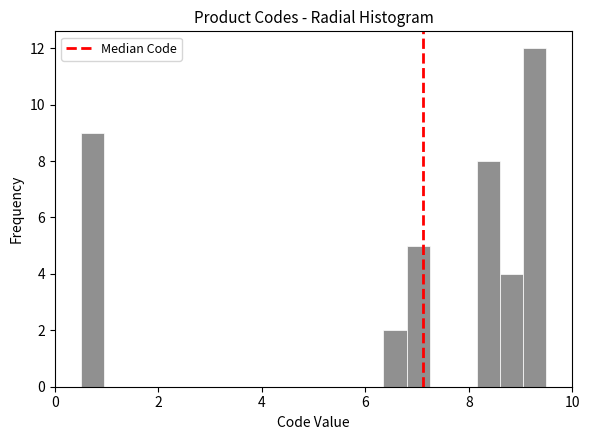

Read against the x-axis, roughly where is the centre of the tallest bar?

9.2